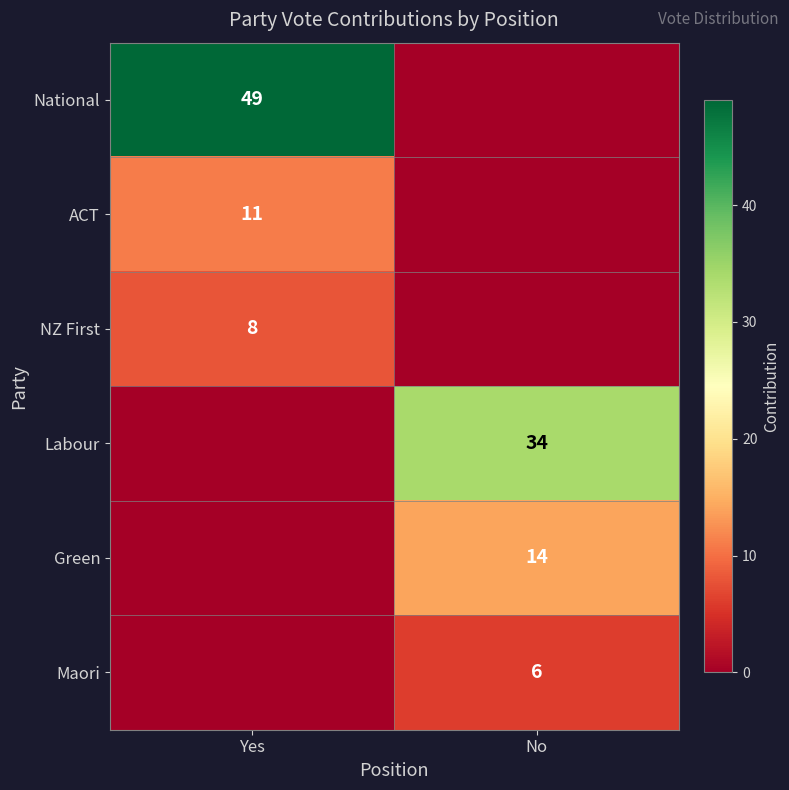

The Green series shows 9 at No. True or false?

False